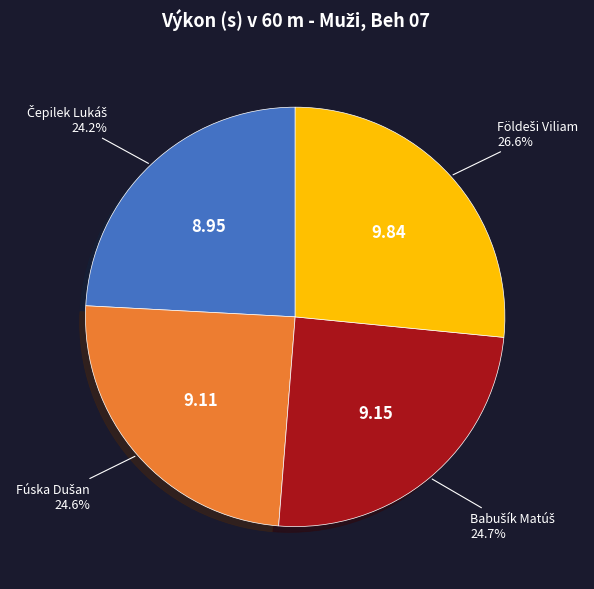

Is there a majority slice in this chart?

No